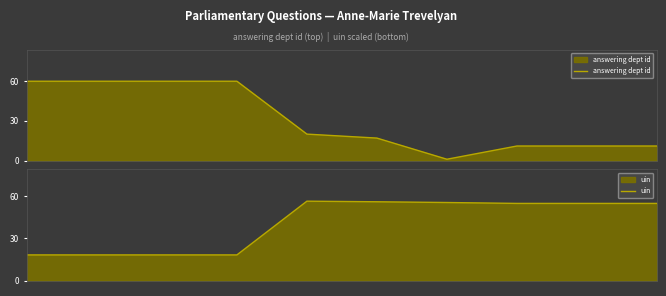

Rank the series by their average value, from lowest to highest.

answering dept id, uin